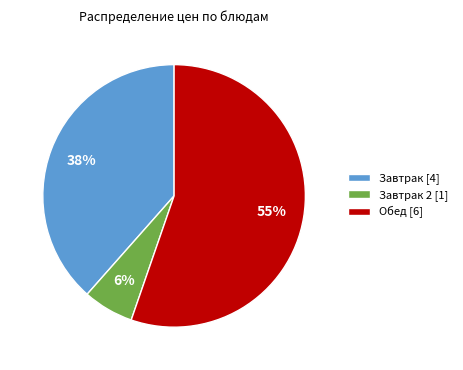

To the nearest percent, what portion does Завтрак [4] represent?

38%